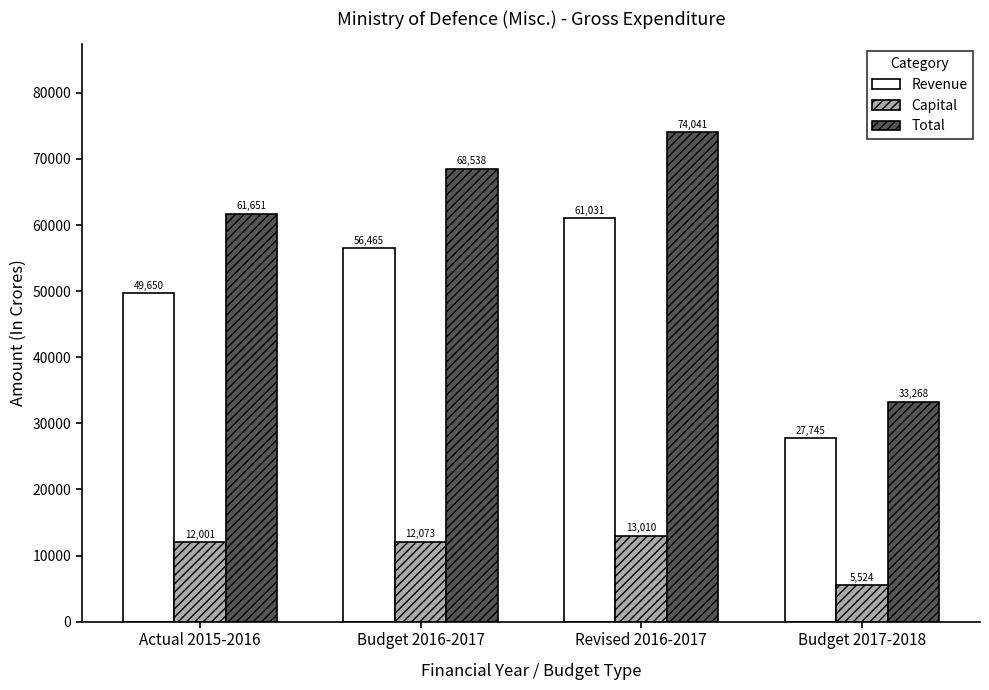

Where is Revenue nearest to the value 44387?

Actual 2015-2016